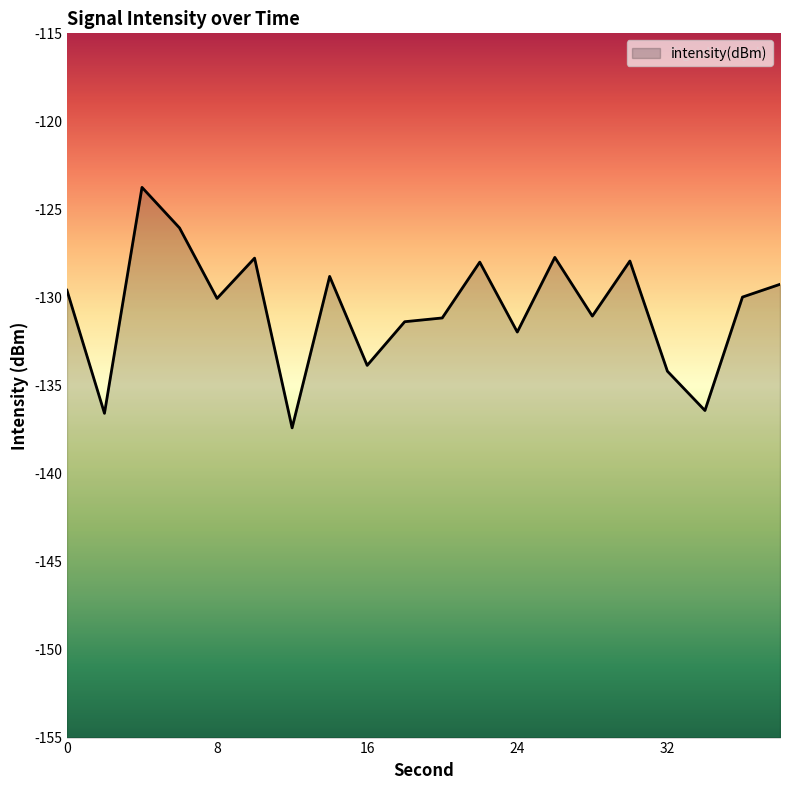

Reading left to right, list all the values displayed in this chart.

0=-129.6	2=-136.6	4=-123.7	6=-126.1	8=-130.1	10=-127.8	12=-137.4	14=-128.8	16=-133.9	18=-131.4	20=-131.2	22=-128.0	24=-132.0	26=-127.7	28=-131.1	30=-127.9	32=-134.2	34=-136.4	36=-130.0	38=-129.3